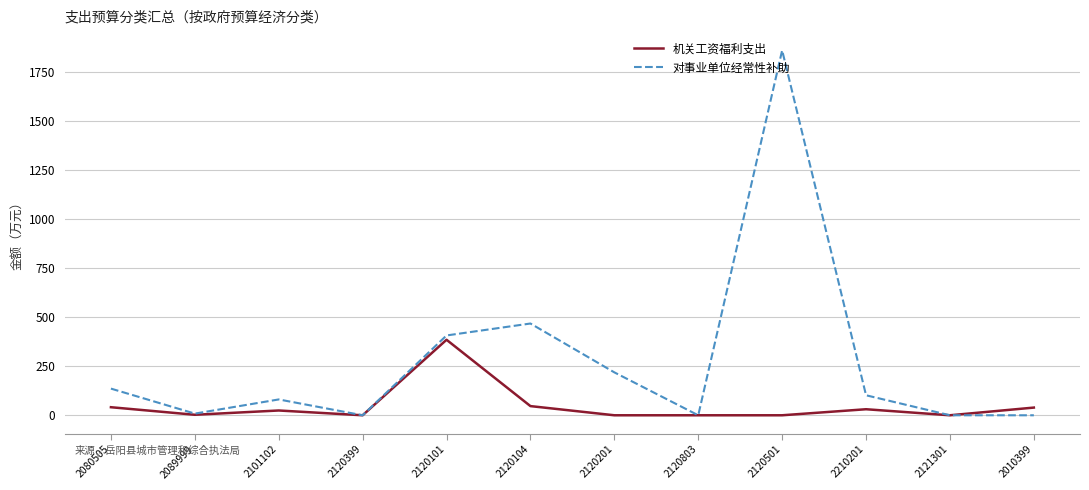

How many series are shown in this chart?

2